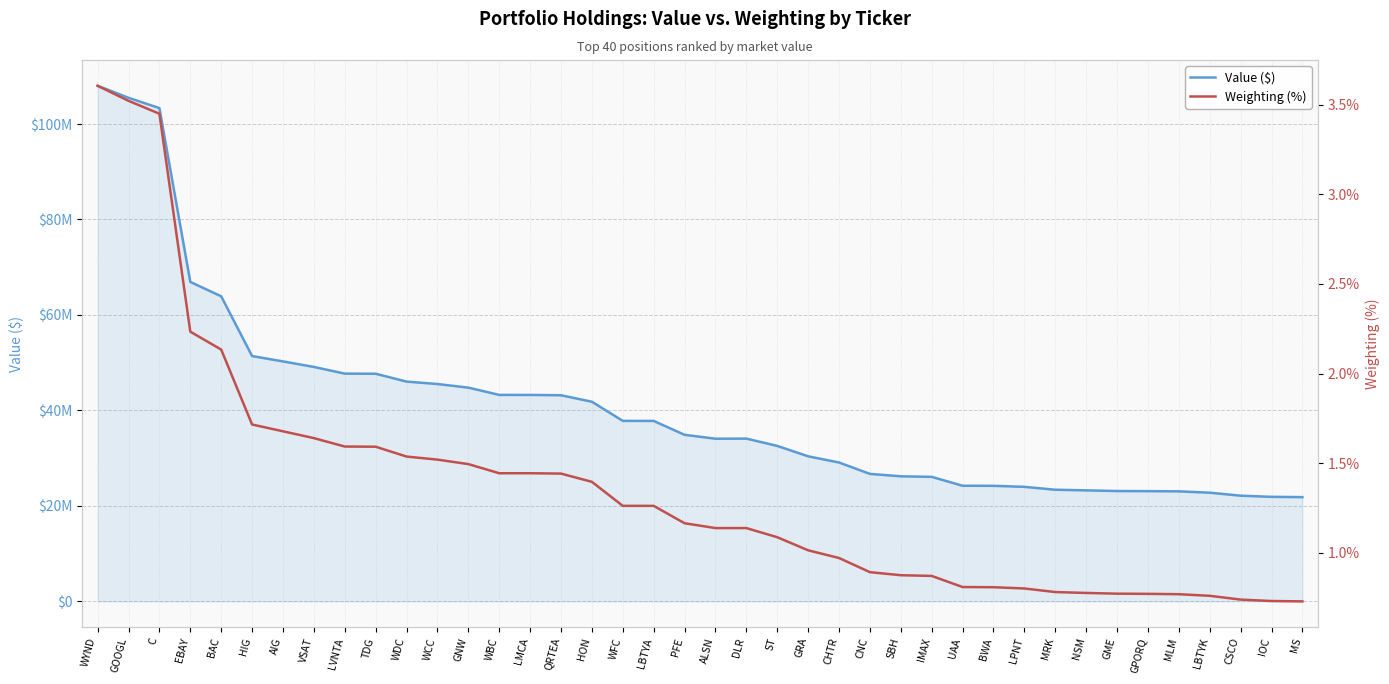

True or false: Value ($) and Weighting (%) cross at least once.

False